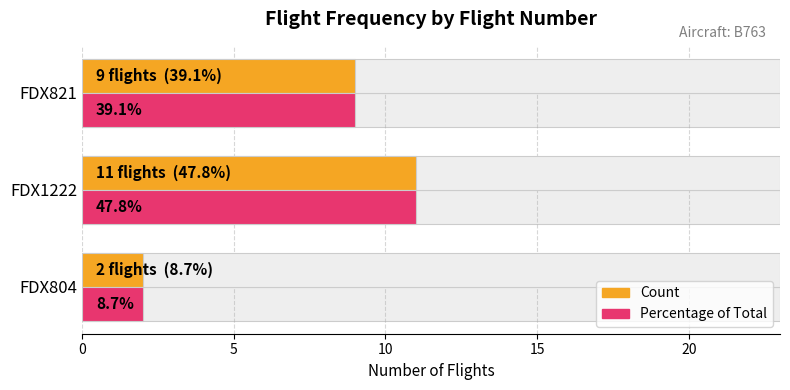

What is the average value of the Percentage series?

7